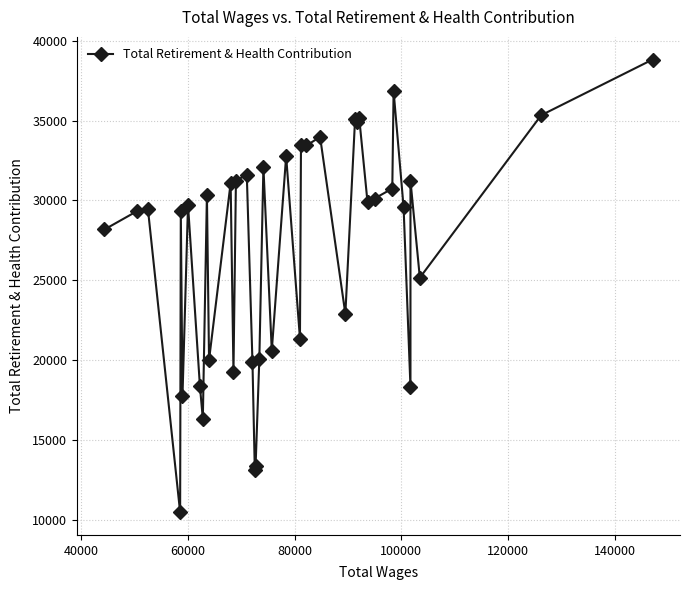

Is it true that the value at 80000 is 3648?

False